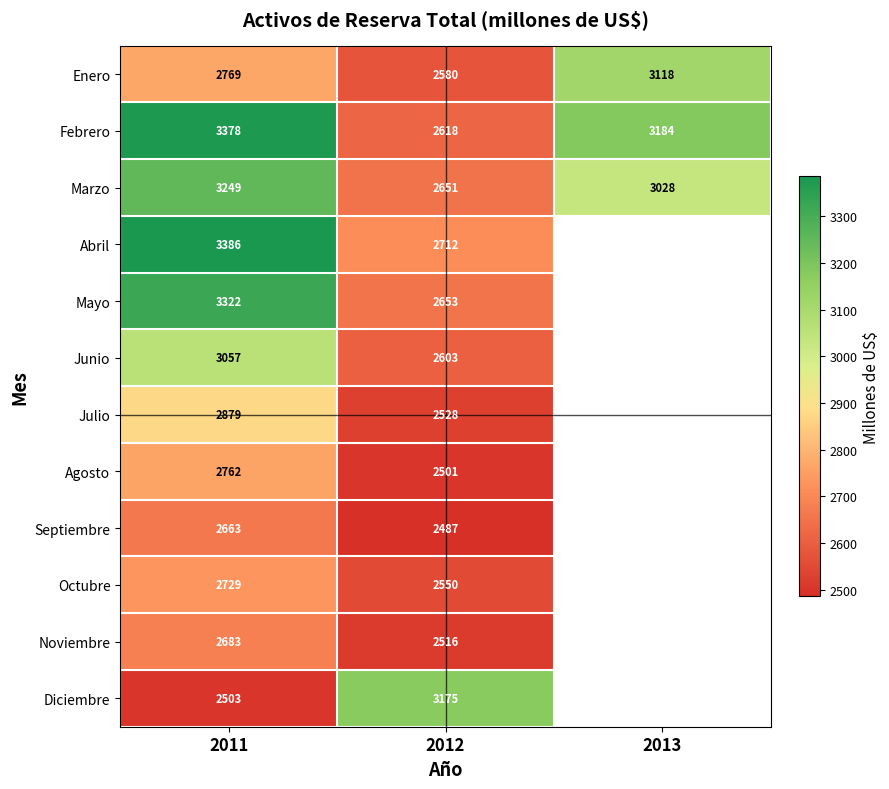

Is it true that Enero equals 4072.9 at 2011?

False